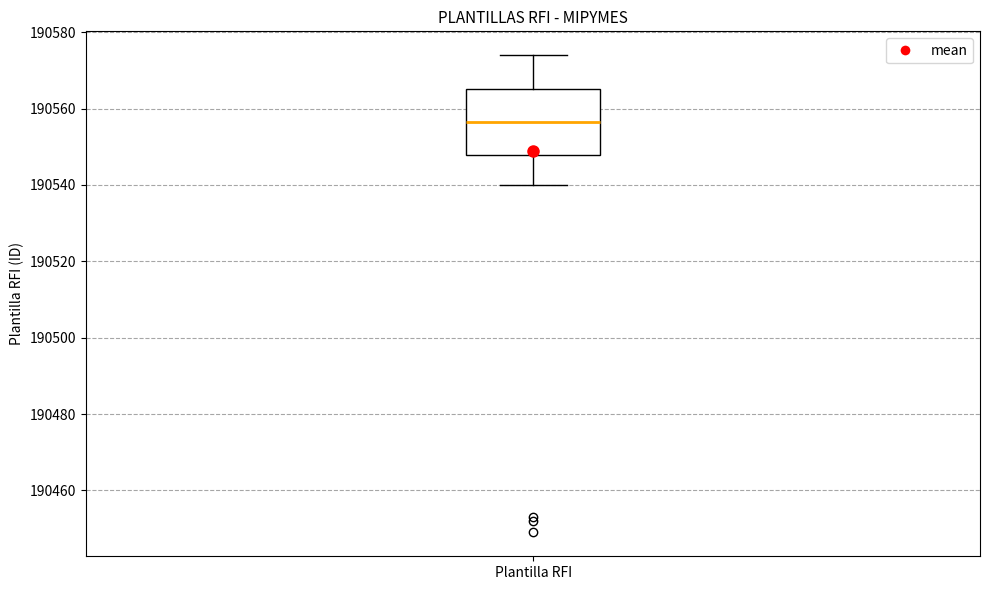

Transcribe this box plot: give where the median line is, the range the box spans, and where the two whiskers end, as read against the y-axis. The values are not printed on the chart, so give them approximately, as read against the axis.

median 190556, box 190548 to 190566, whiskers 190540 to 190574